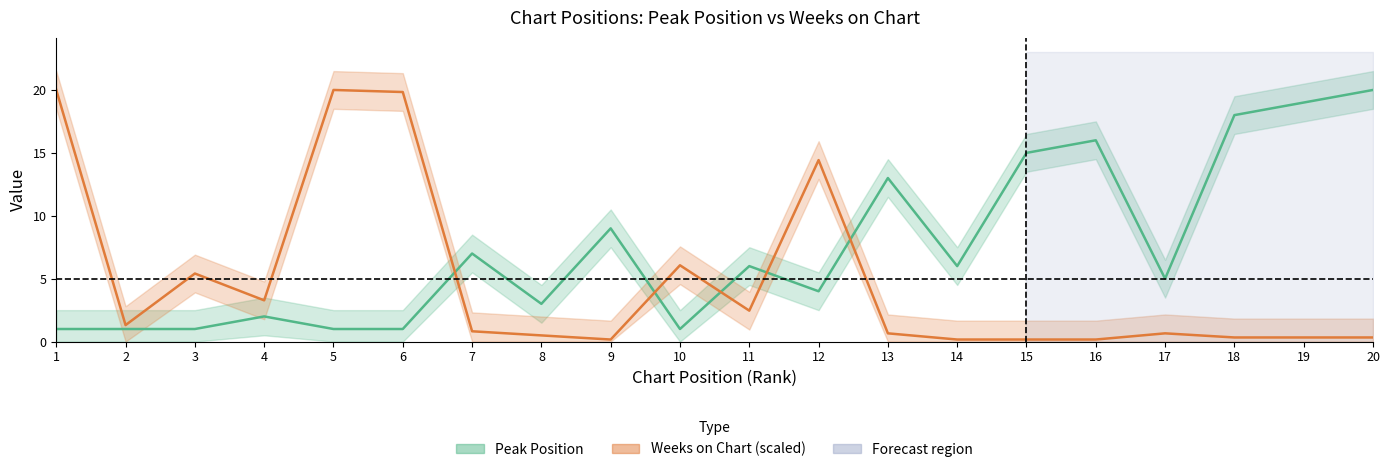

What is the maximum value shown in the chart?

20.0